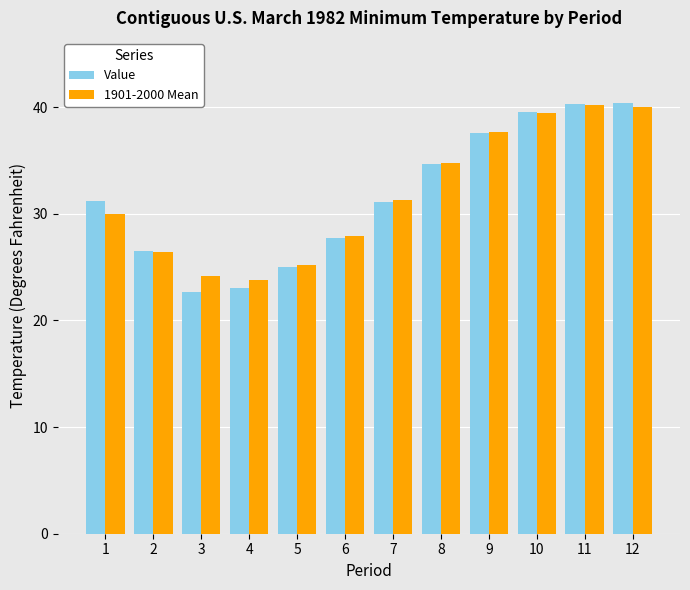

What is the sum of all Value values?

379.8